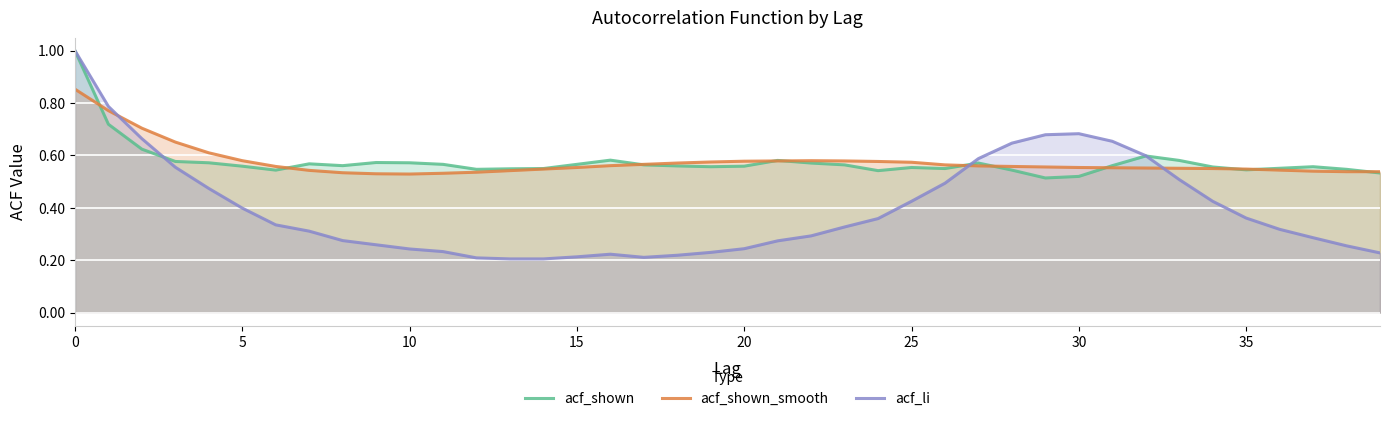

Which category has the lowest value in the acf_shown series?

29